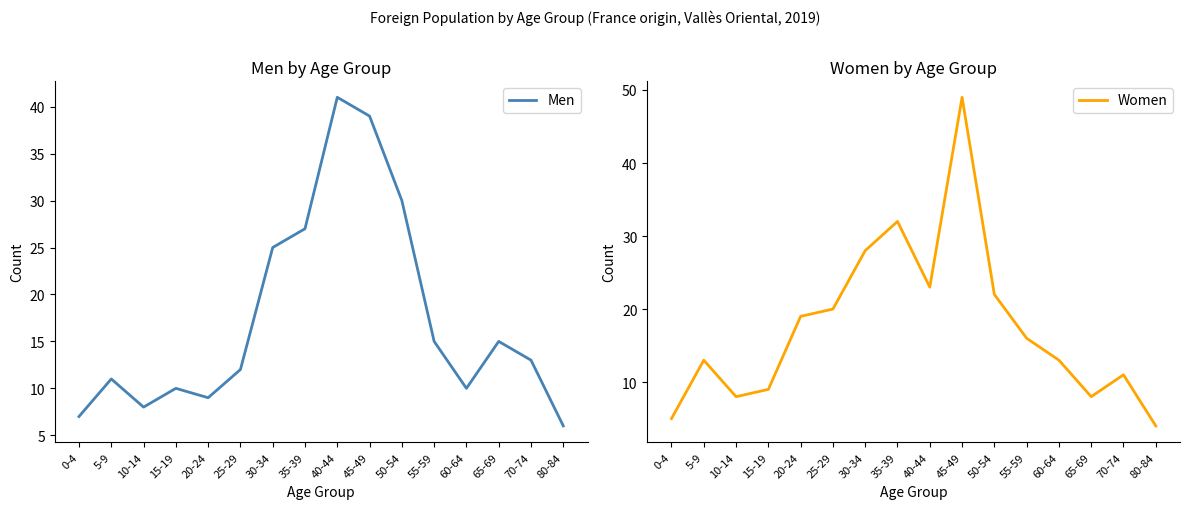

Reading right to left, extract all data points from this chart.

Men: 80-84=6	70-74=13	65-69=15	60-64=10	55-59=15	50-54=30	45-49=39	40-44=41	35-39=27	30-34=25	25-29=12	20-24=9	15-19=10	10-14=8	5-9=11	0-4=7
Women: 80-84=4	70-74=11	65-69=8	60-64=13	55-59=16	50-54=22	45-49=49	40-44=23	35-39=32	30-34=28	25-29=20	20-24=19	15-19=9	10-14=8	5-9=13	0-4=5